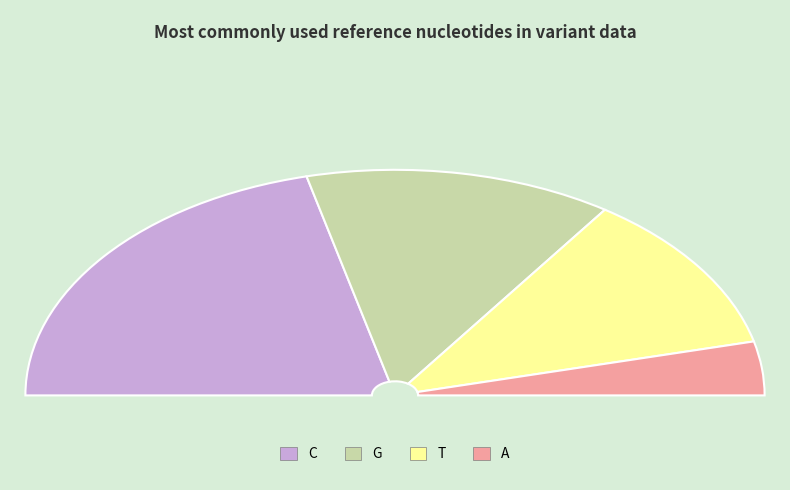

Which slice is the largest?

C